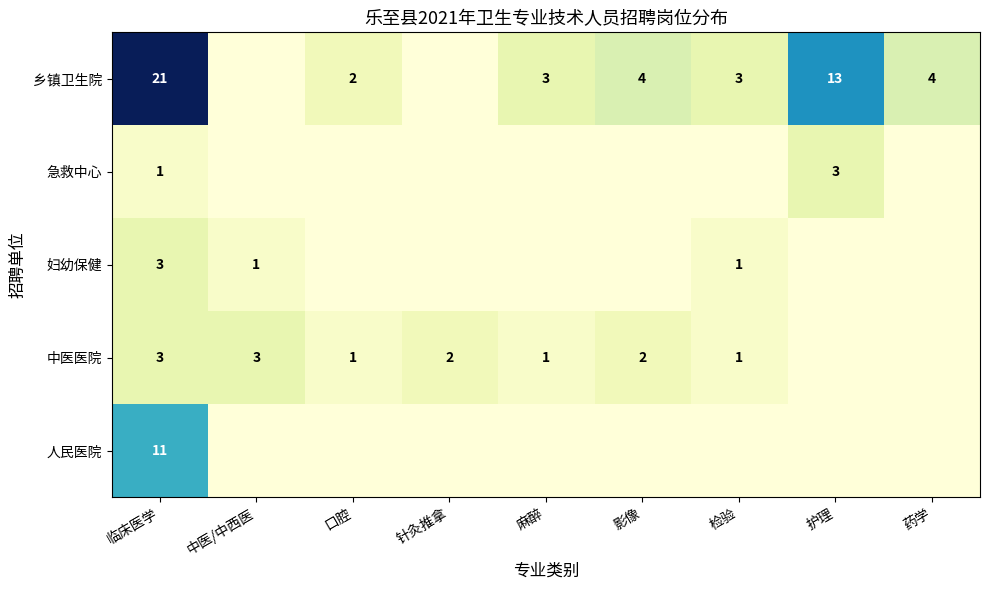

At how many categories does at least one series exceed 11?

2